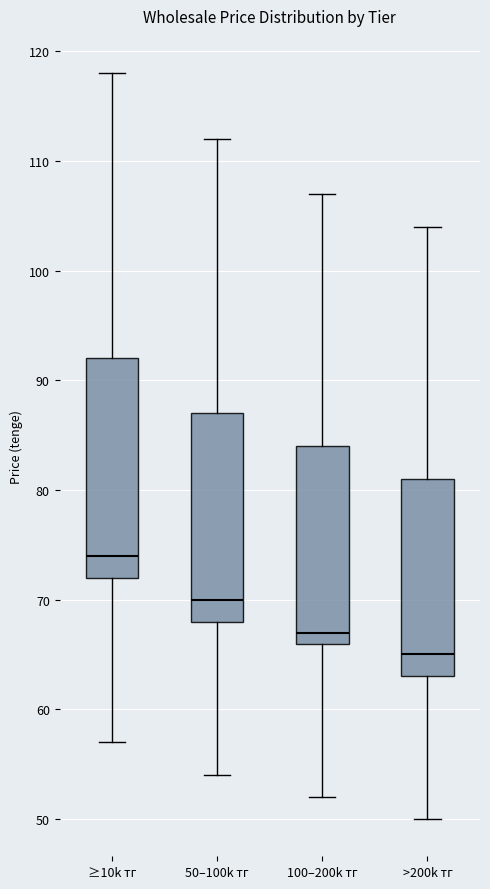

Reading left to right, read every box against the y-axis: the position of its median line, the range the box covers, and the ends of its whiskers. The values are not printed on the chart, so give them approximately, as read against the axis.

≥10k тг: median 74, box 72 to 92, whiskers 57 to 118
50–100k тг: median 70, box 68 to 87, whiskers 54 to 112
100–200k тг: median 67, box 66 to 84, whiskers 52 to 107
>200k тг: median 65, box 63 to 81, whiskers 50 to 104